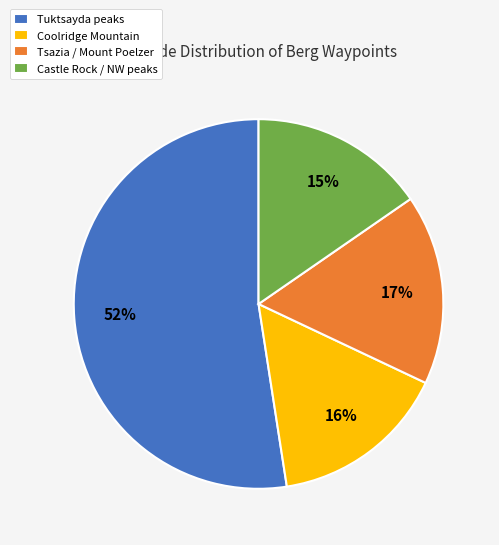

How many segments does this pie chart have?

4